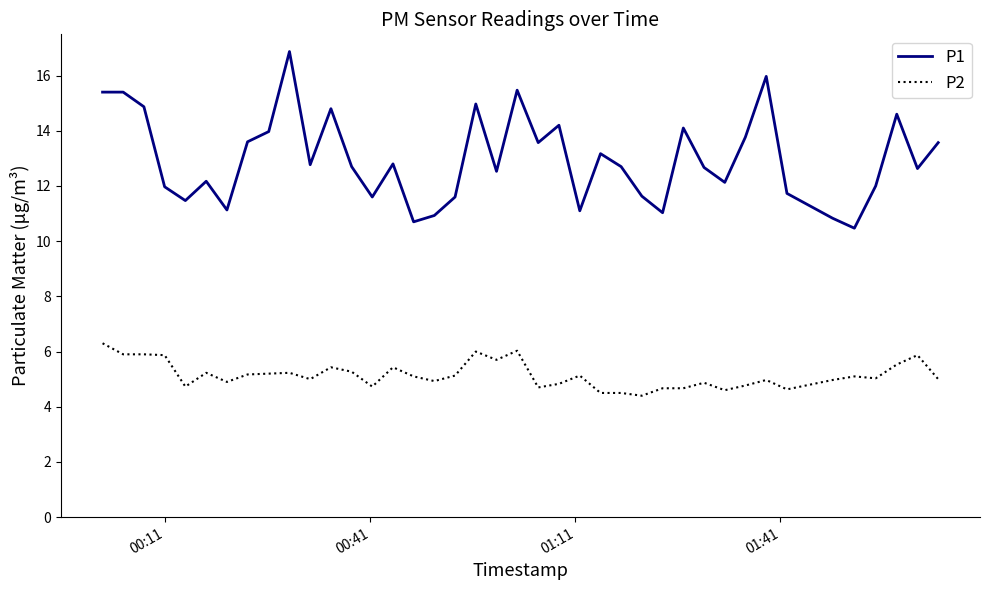

What is the difference between the maximum and minimum values in the P2 series?

1.9